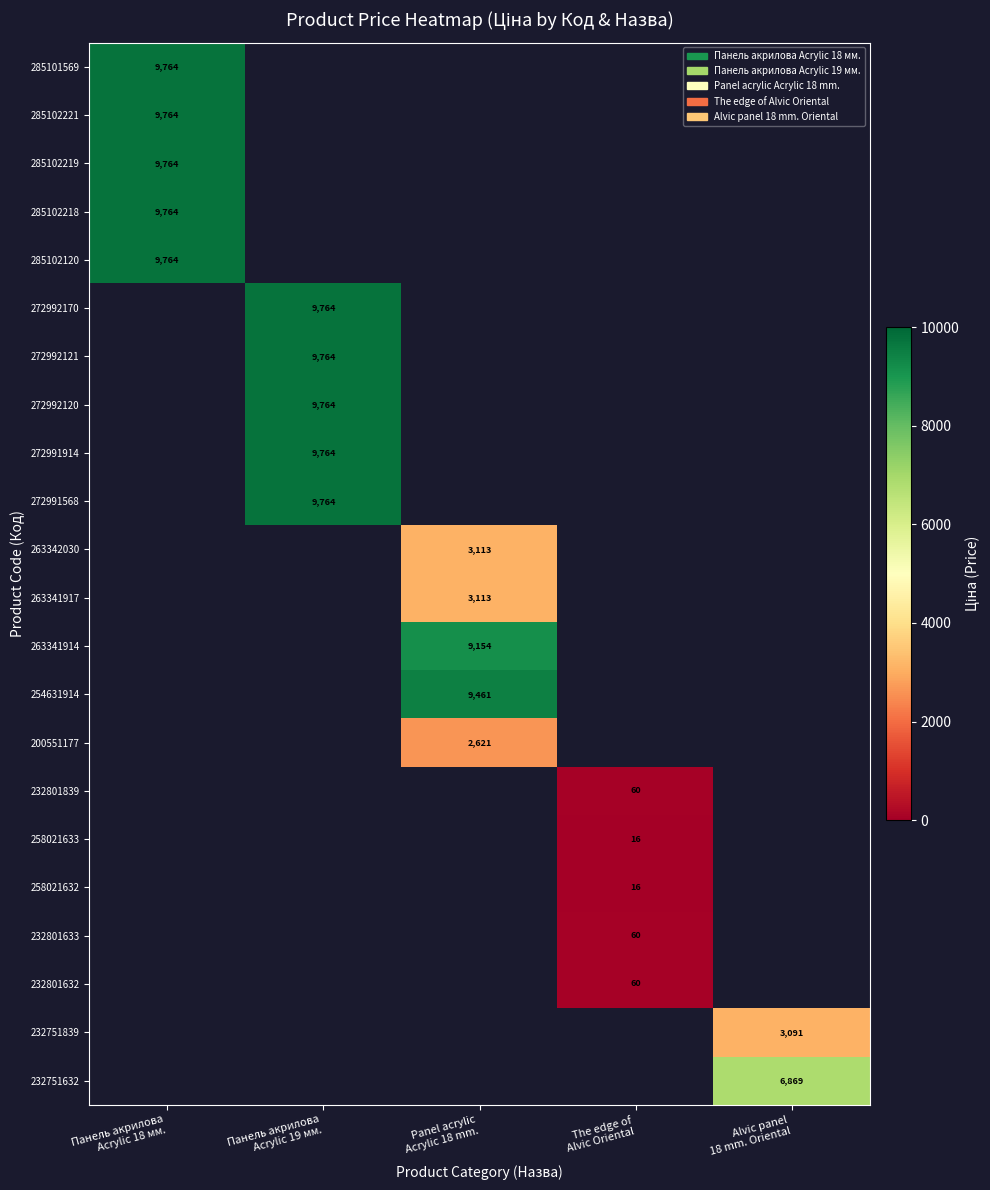

At which label is 285101569 closest to 9764?

Панель акрилова Acrylic 18 мм.